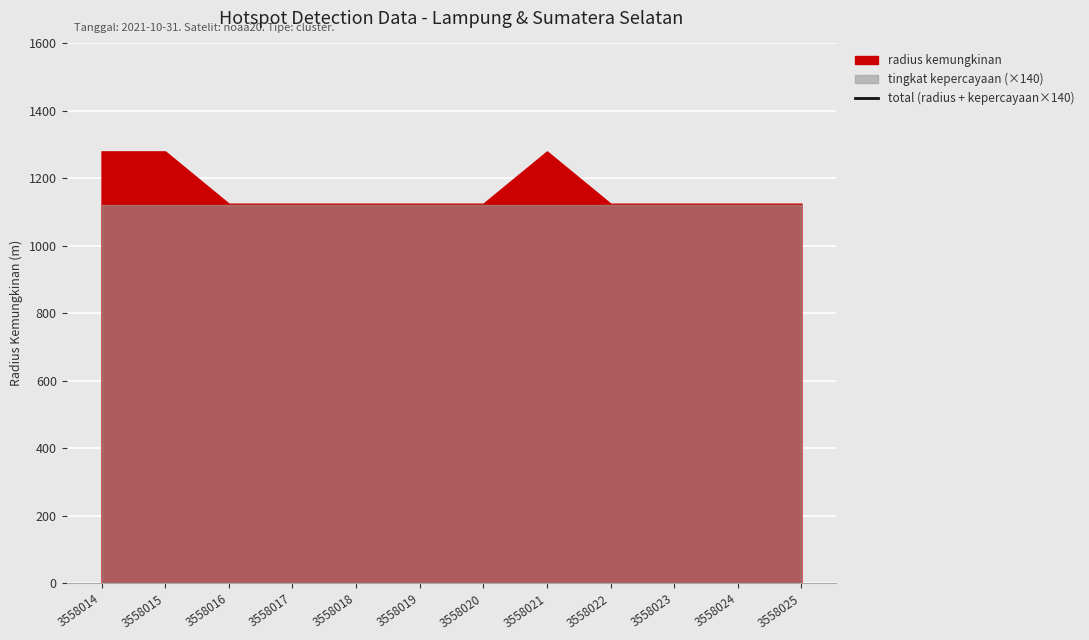

Where is the data nearest to the value 2322?

3558016